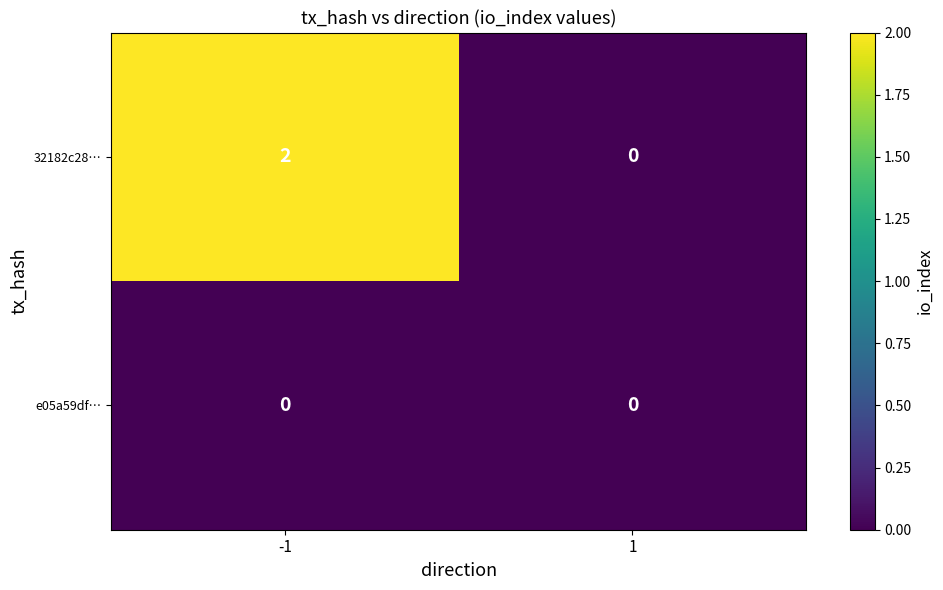

Between -1 and 1, which series saw the biggest shift?

32182c28…